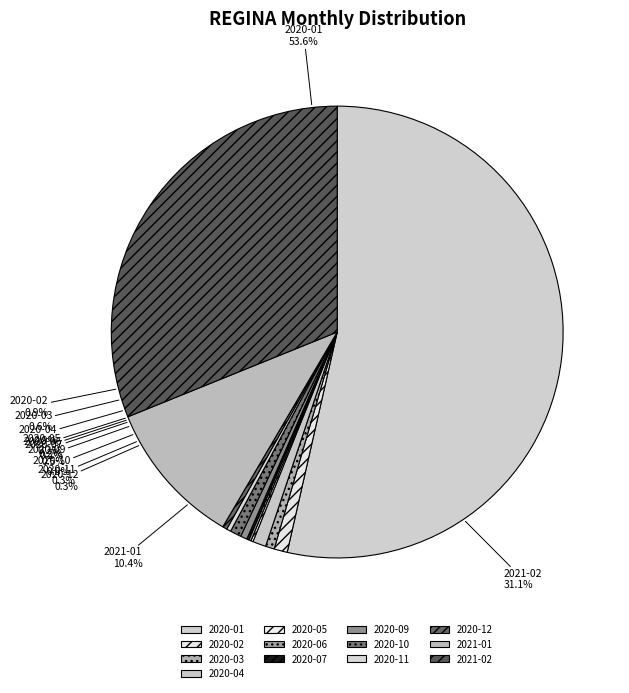

Combined, do 2020-02 and 2020-12 account for over 50%?

No